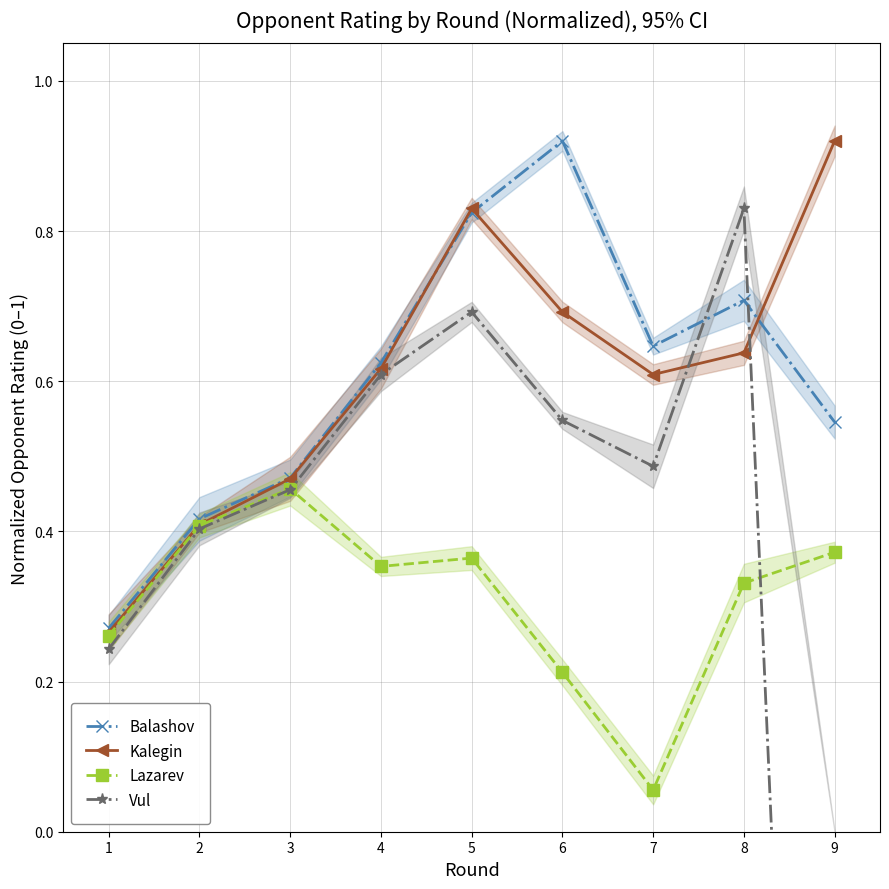

Which series has the largest total across all categories?

Kalegin